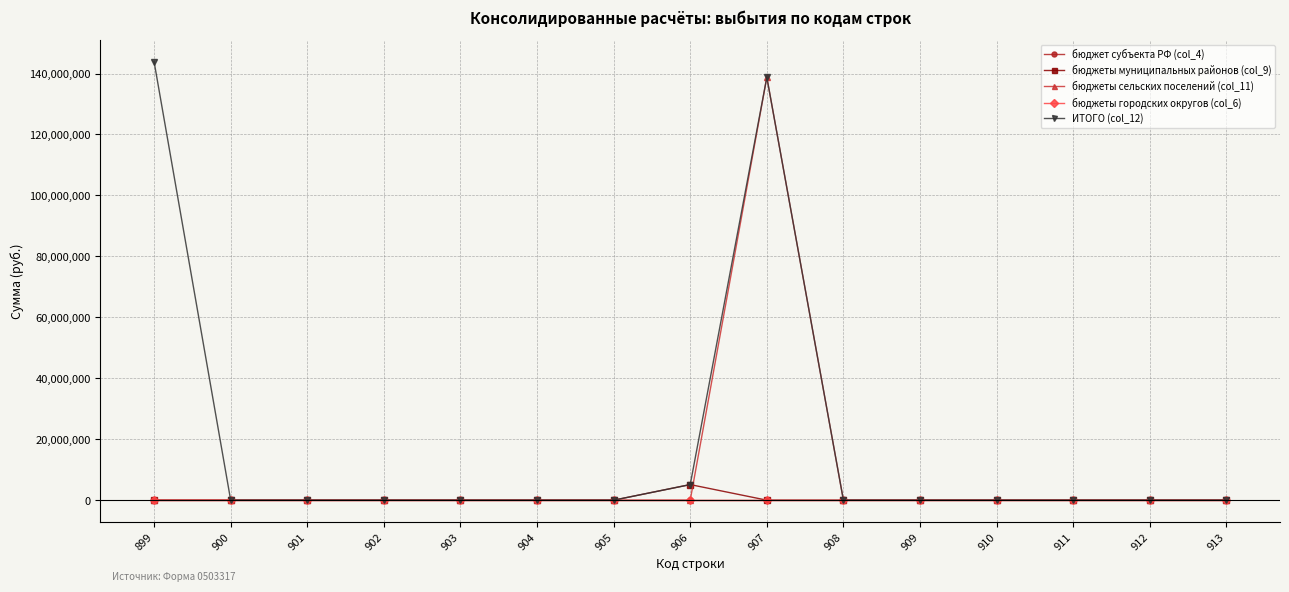

Rank the series at 905 from highest to lowest value.

бюджет субъекта РФ (col_4), бюджеты муниципальных районов (col_9), бюджеты сельских поселений (col_11), бюджеты городских округов (col_6), ИТОГО (col_12)